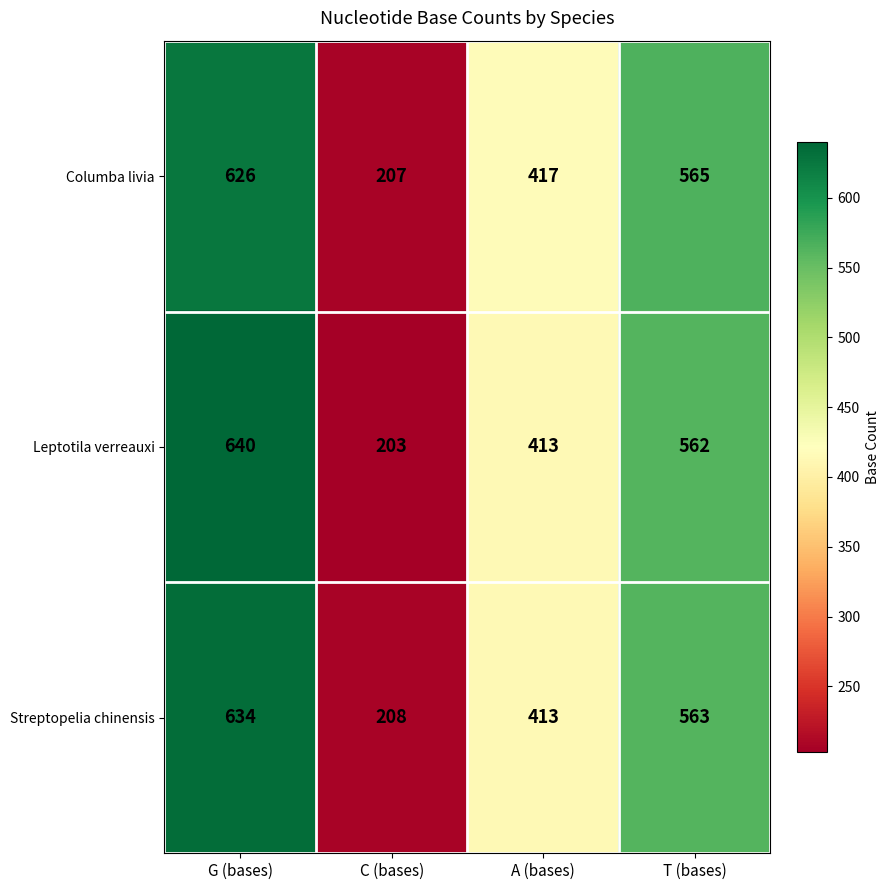

What is the total value across all series at G (bases)?

1900